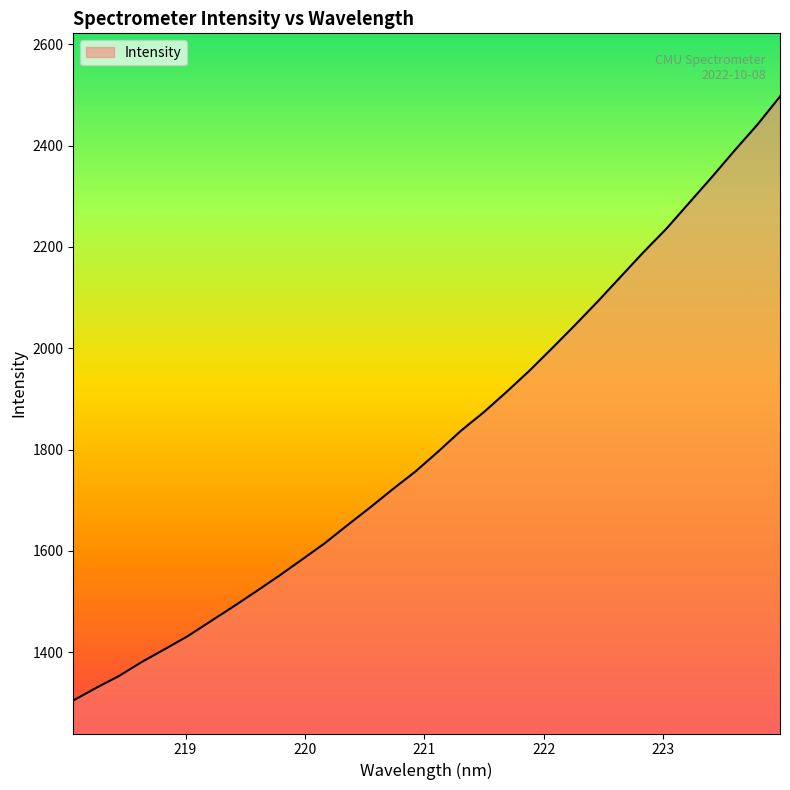

What is the difference between the maximum and minimum values?

1192.7